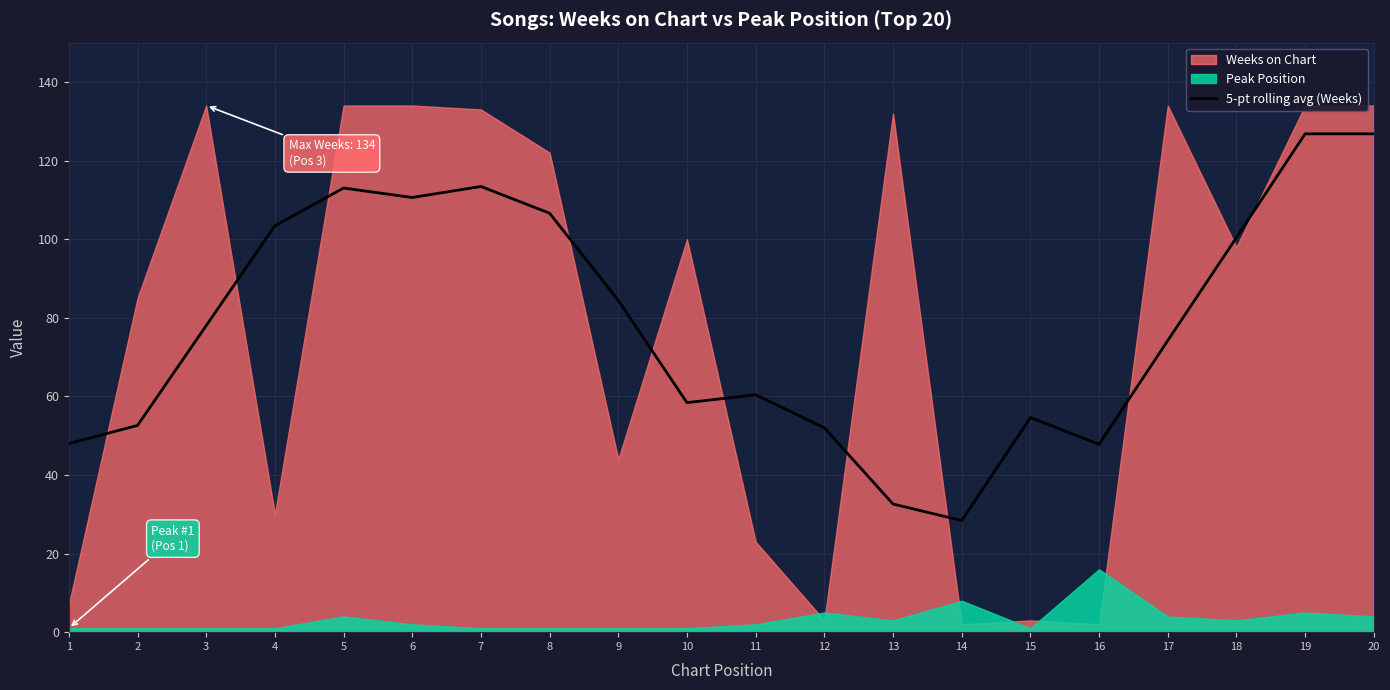

Is it true that 5-pt rolling avg (Weeks) equals 198.2 at 7?

False